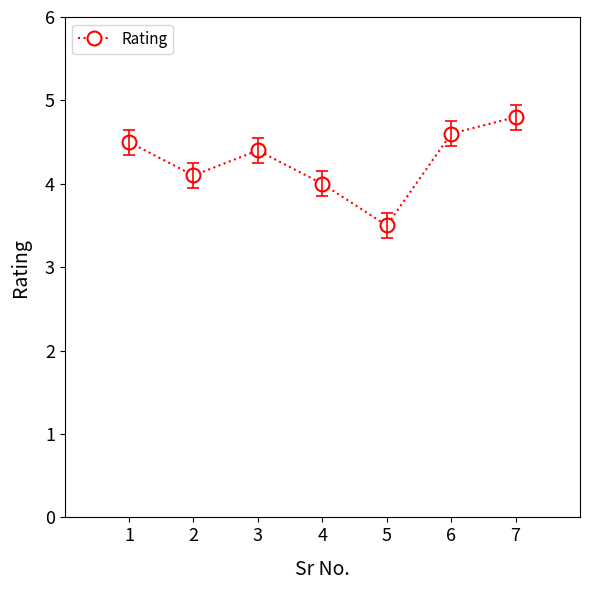

What is the value of the 1st point from the left?

4.5